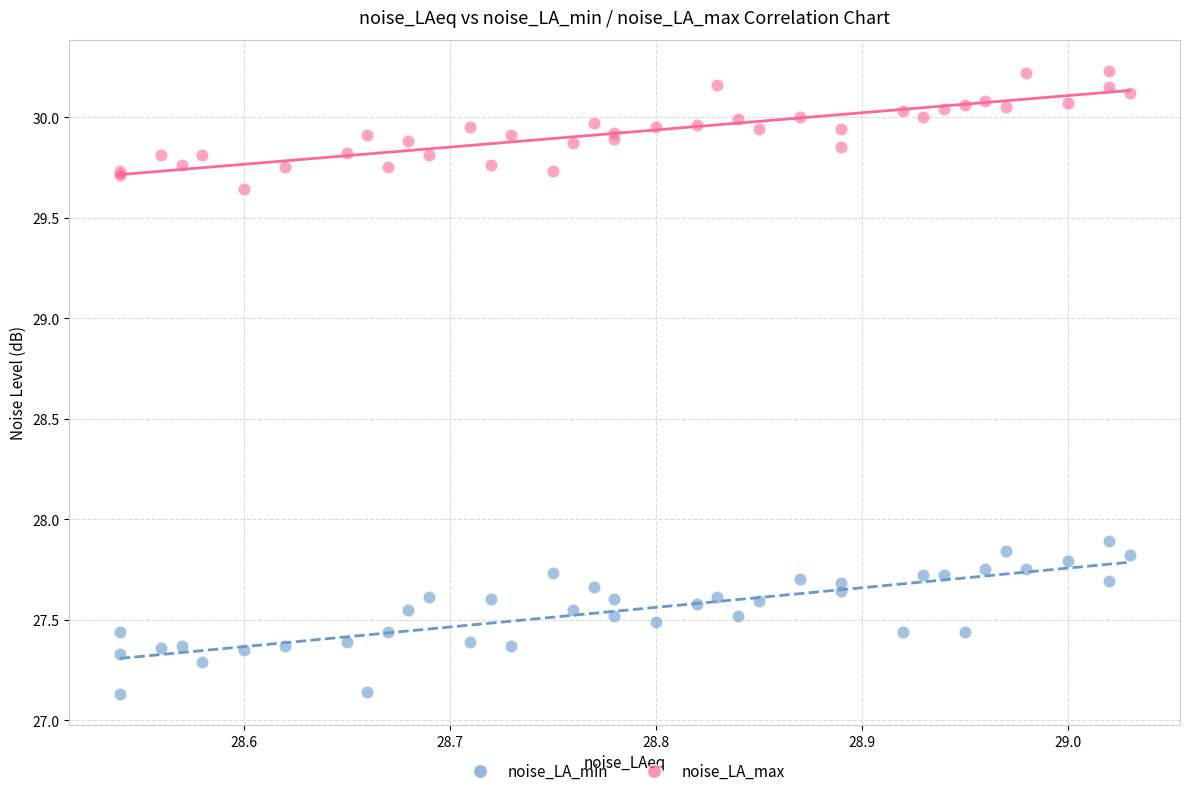

Across all series, what Y value is closest to 28?

27.9